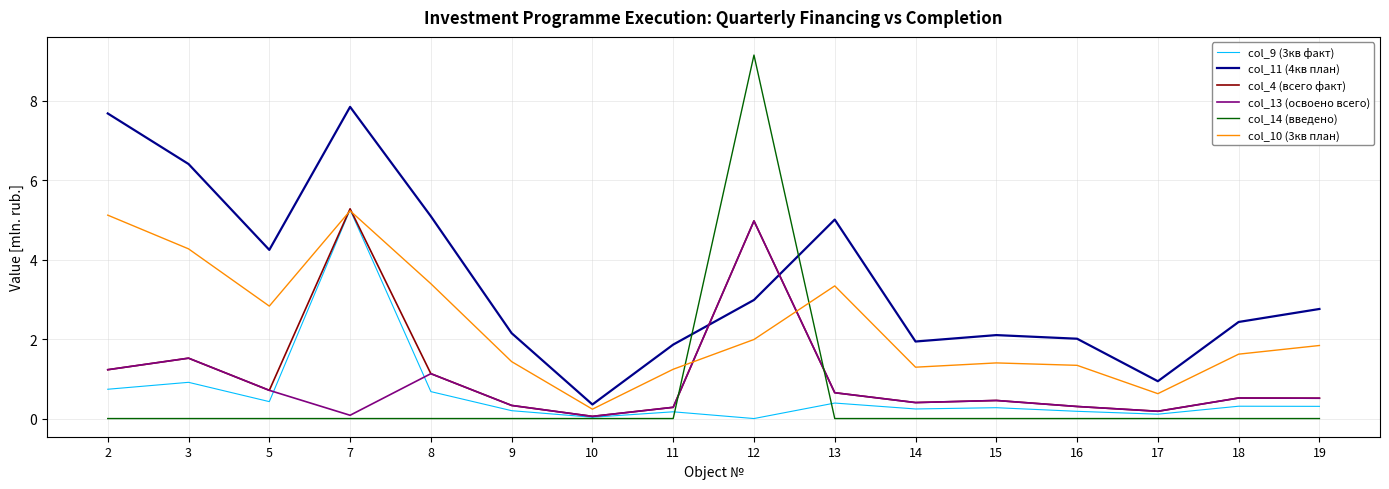

How many lines are shown in the chart?

6